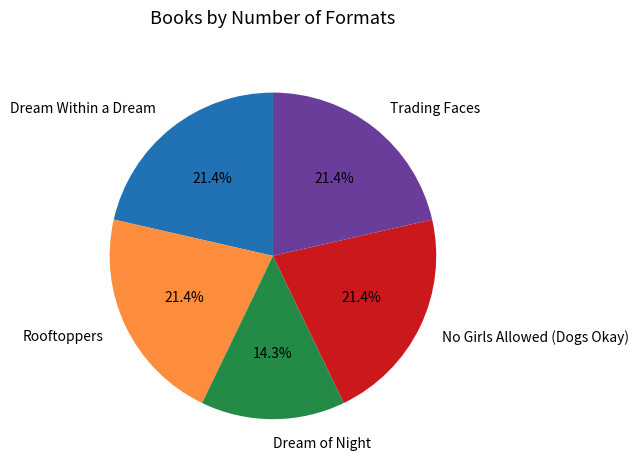

To the nearest percent, what is the difference between the largest and smallest slice percentages?

7%